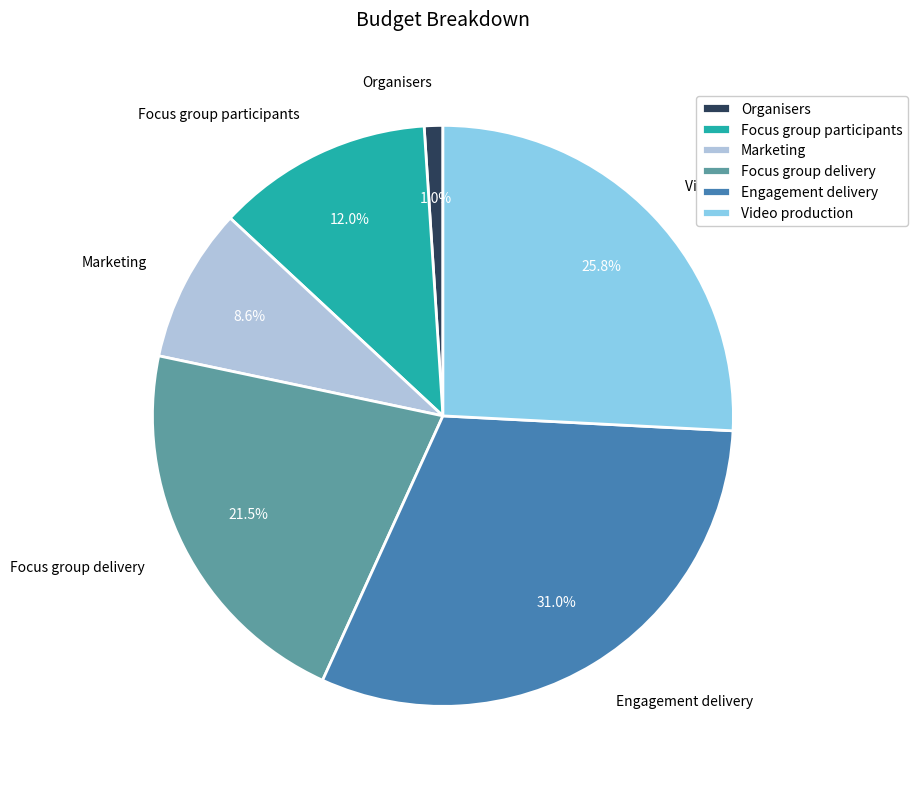

Does Focus group delivery account for over 50% of the chart?

No